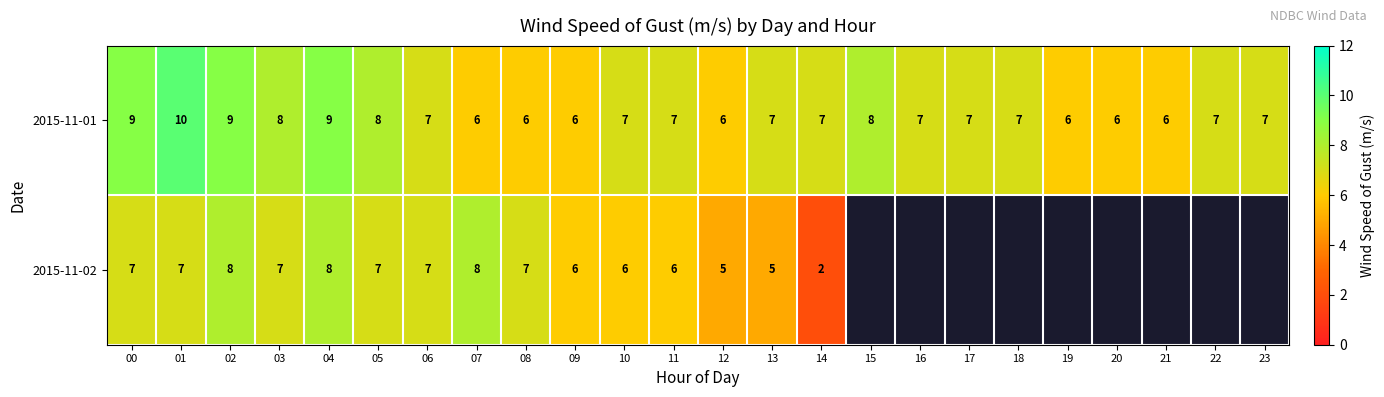

True or false: 2015-11-01 has a value of 7 at 11.

True